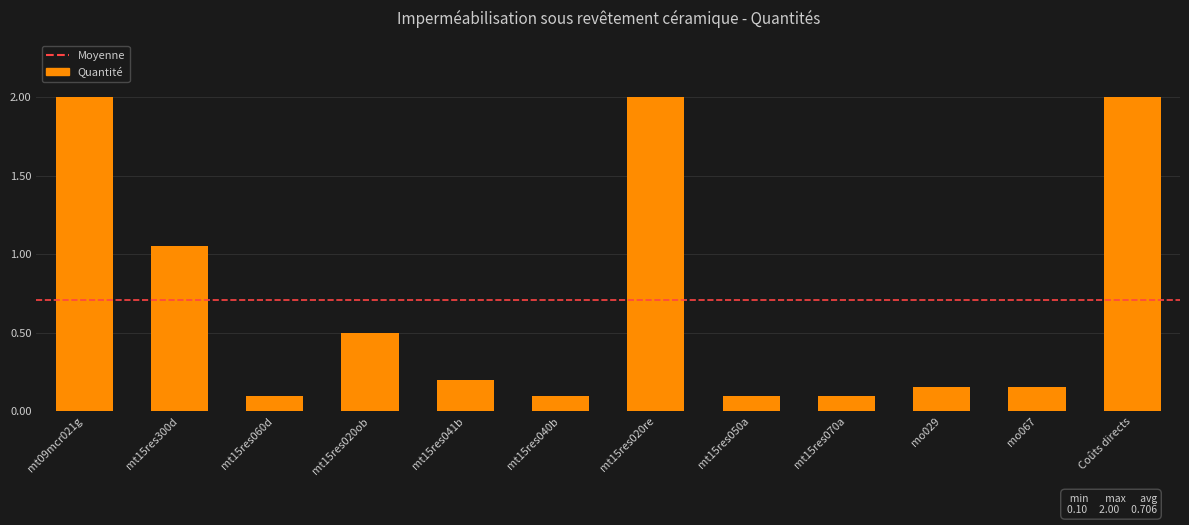

What position from the right is mo029?

3